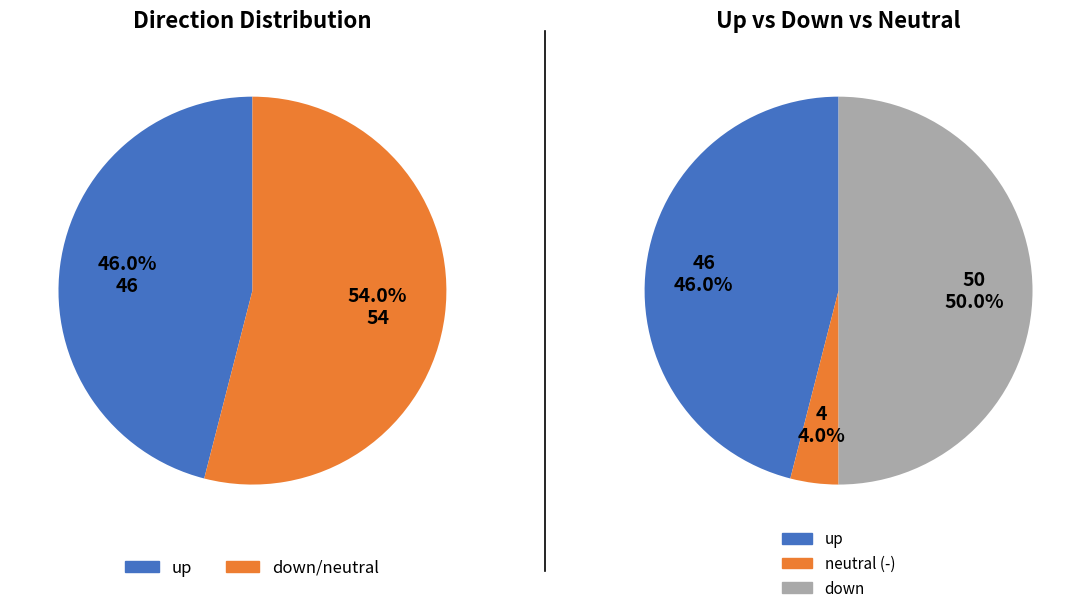

Is it true that up is 46% of the pie?

True